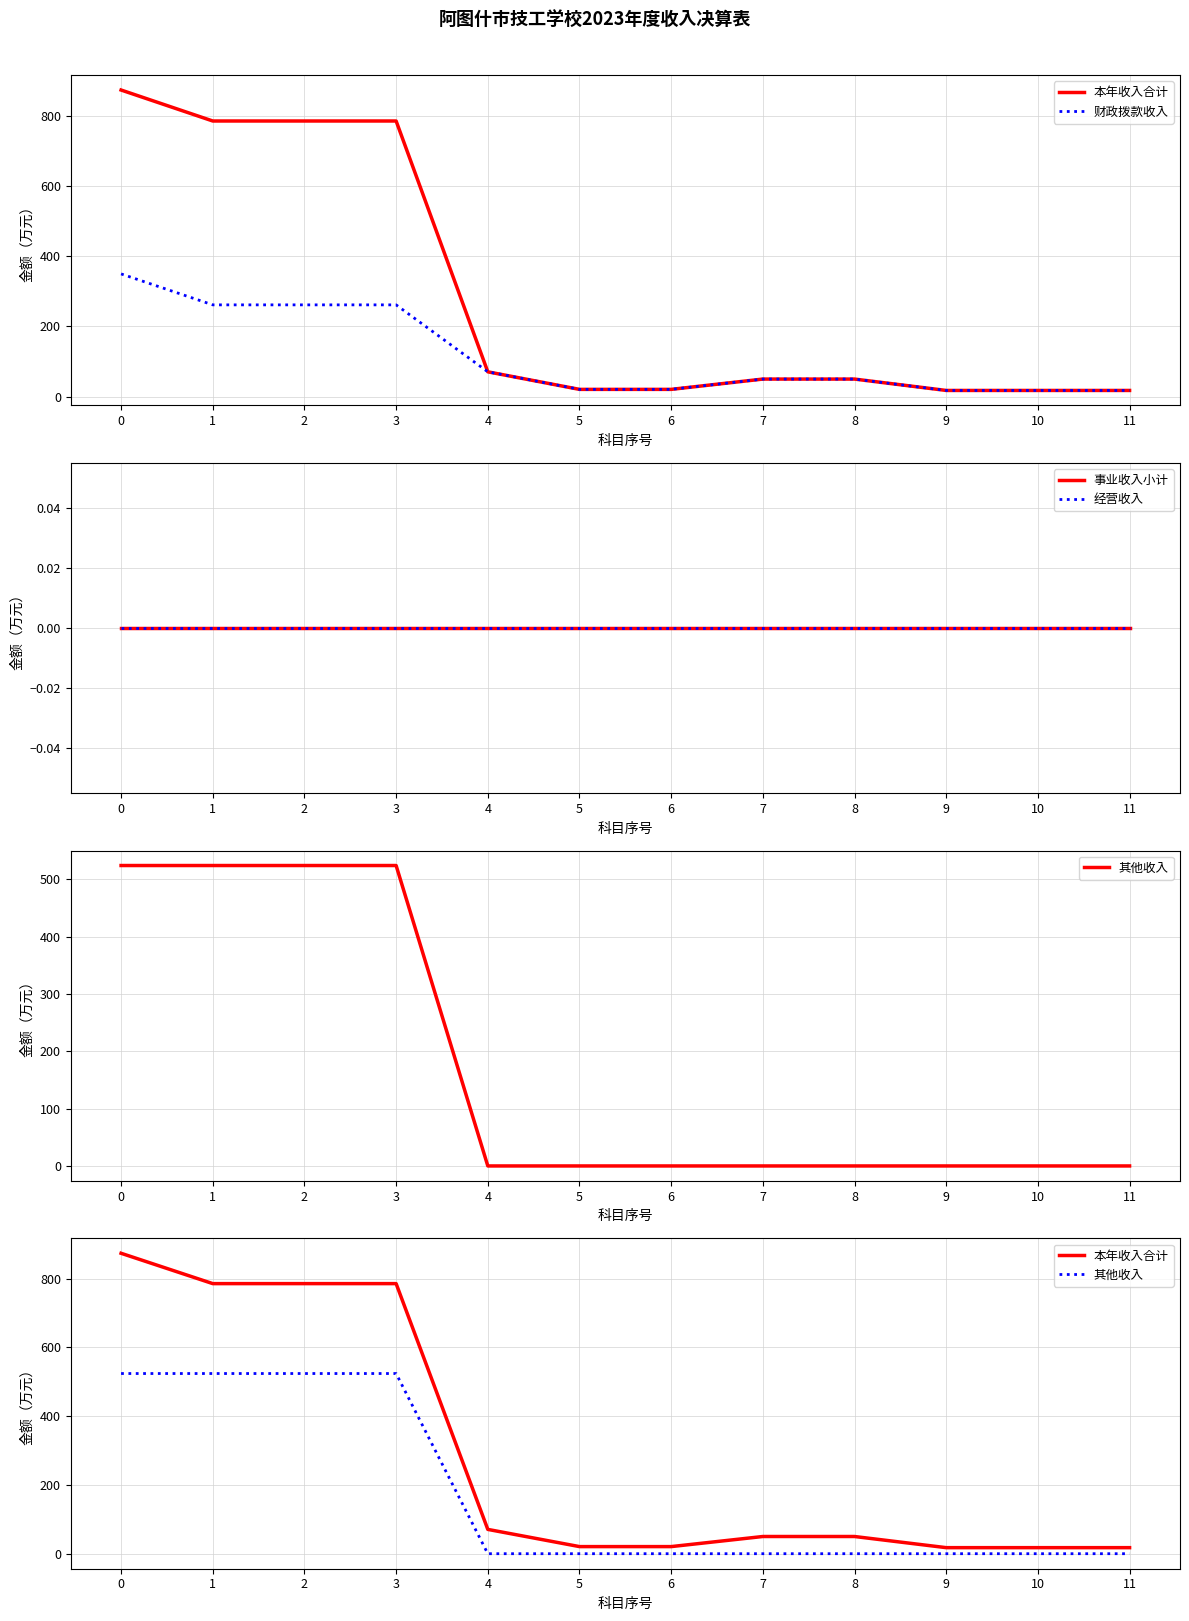

What are all the series names shown in the legend?

本年收入合计, 财政拨款收入, 事业收入小计, 经营收入, 其他收入